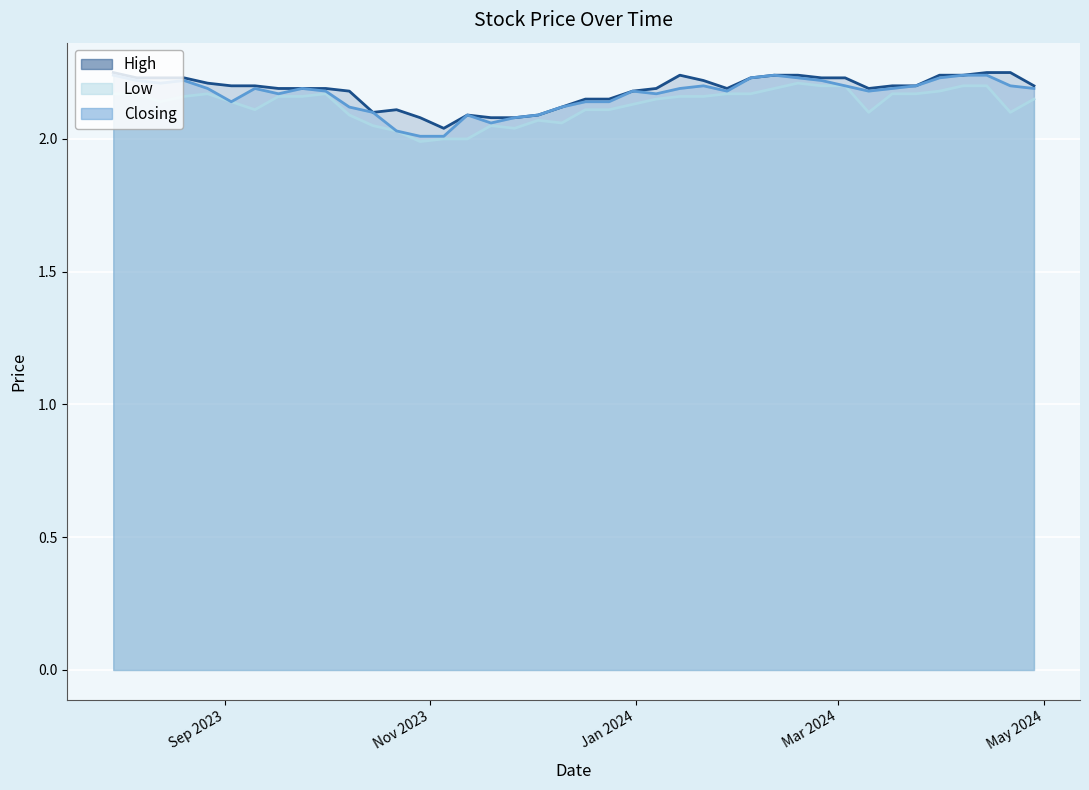

Which series has the largest range (max minus min)?

Closing